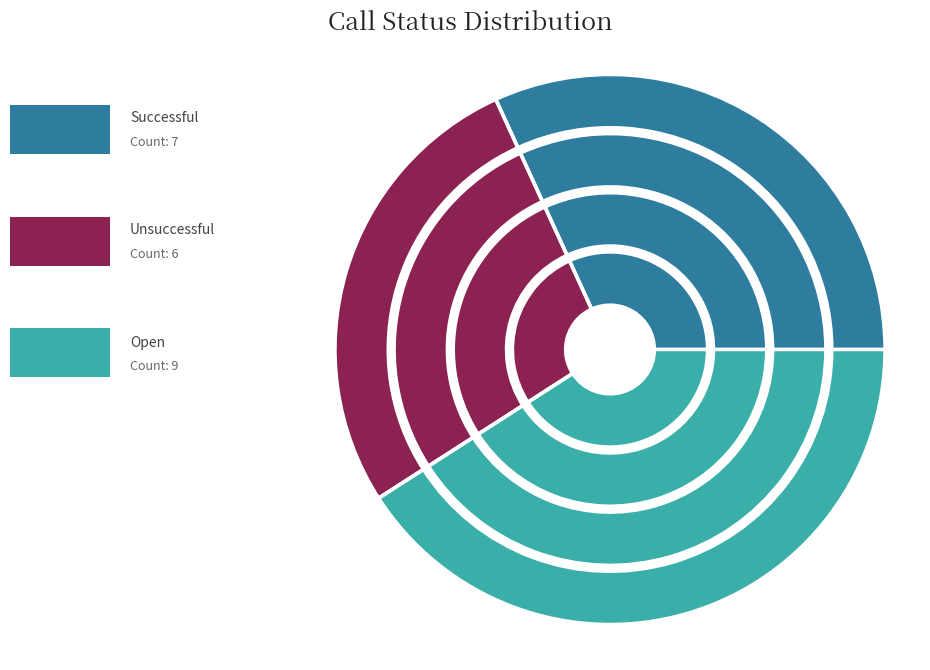

Combined, what portion of the pie is Successful and Unsuccessful?

59.1%